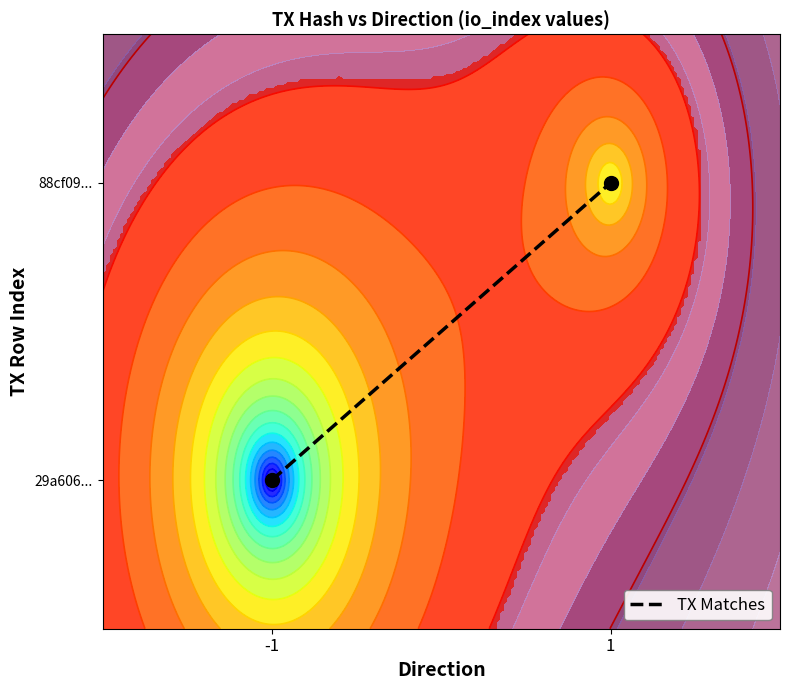

Is it true that the value at -1 is 0?

True